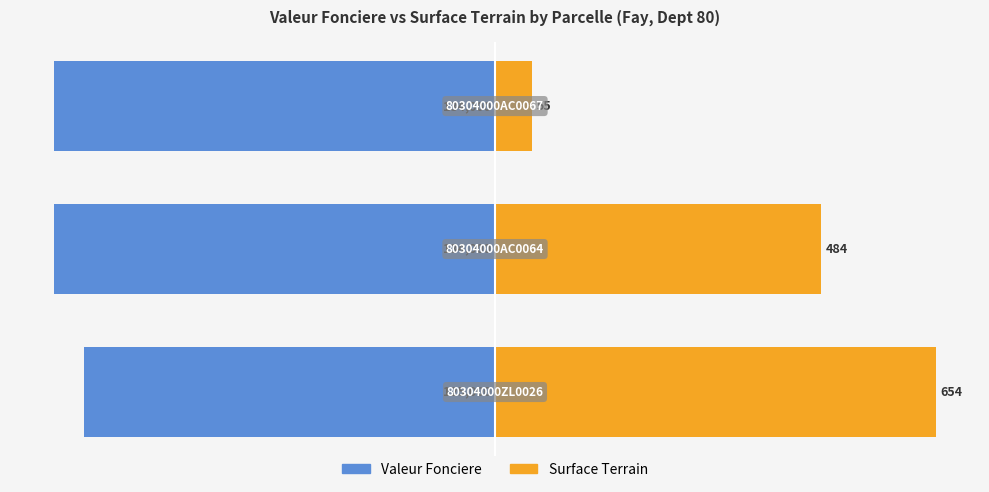

Reading left to right, transcribe all the data shown in this chart.

Valeur Fonciere: 0=-93.3	1=-100.0	2=-100.0
Surface Terrain: 0=100.0	1=74.0	2=8.4